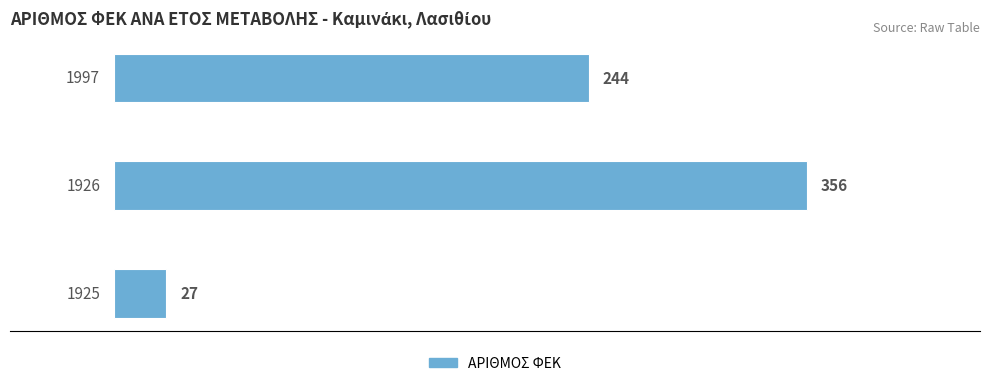

What is the average value?

209